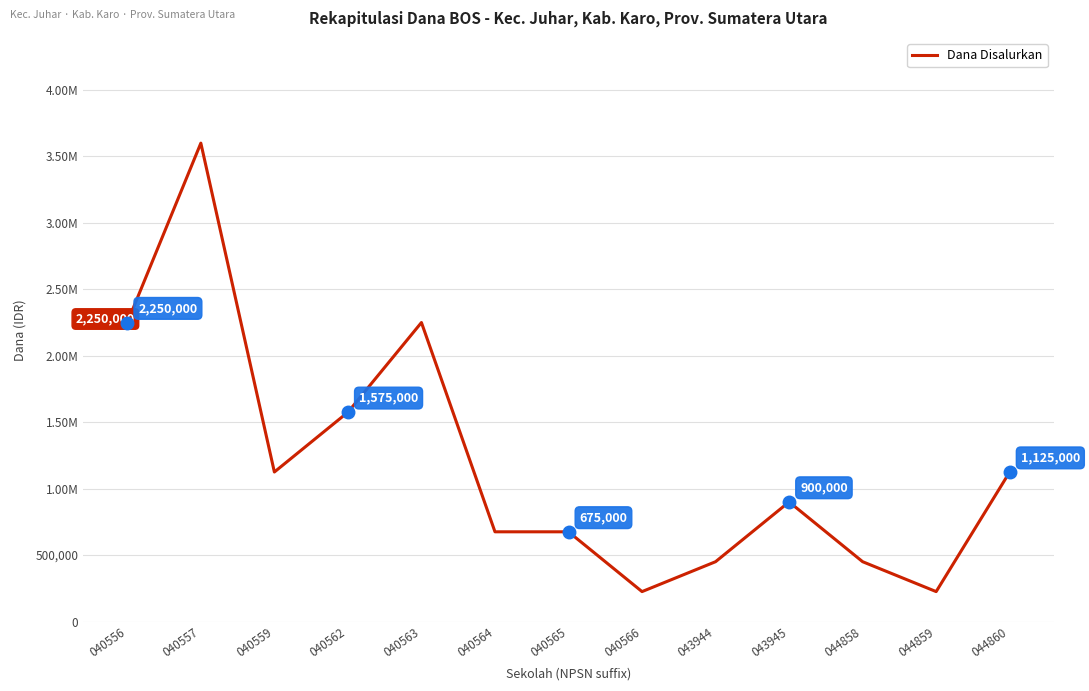

At which label does the data first exceed 900000?

040556